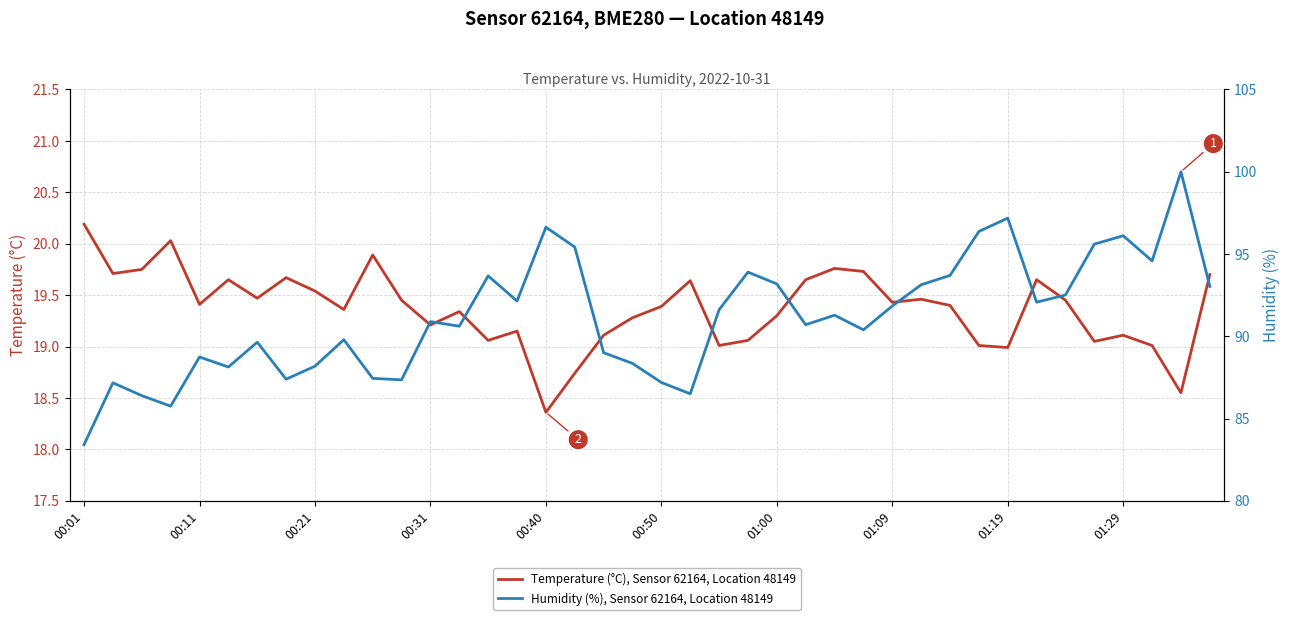

At how many categories does at least one series exceed 66?

40